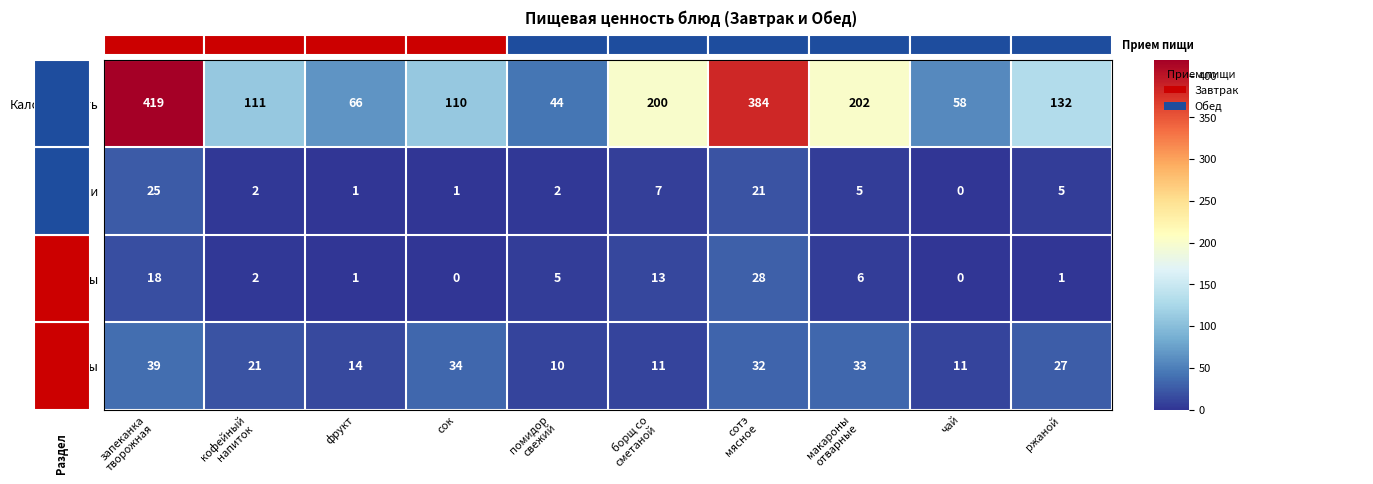

How many categories are shown in the chart?

10